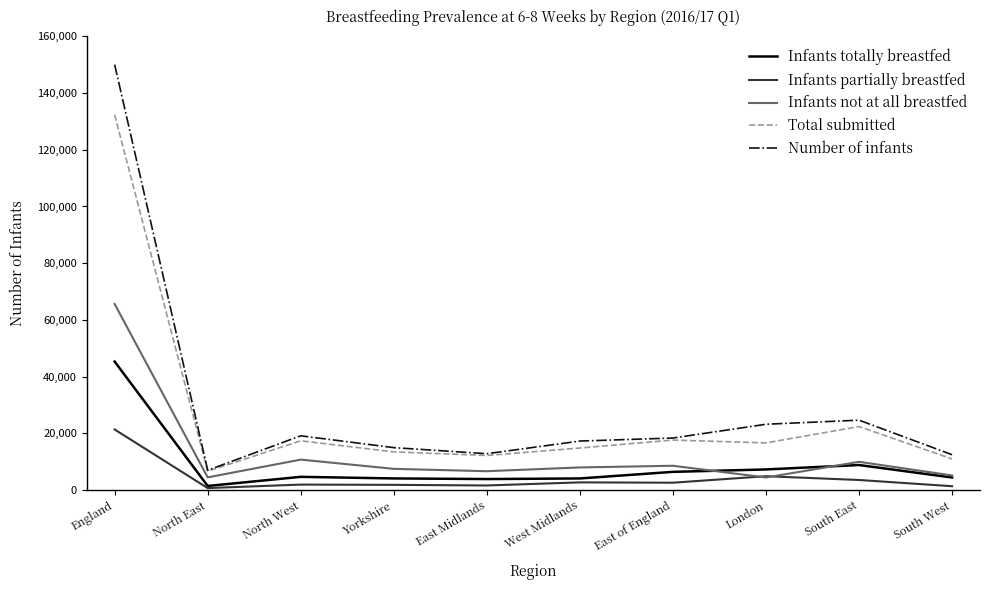

What is the difference between the second highest and minimum values in the Infants totally breastfed series?

7380